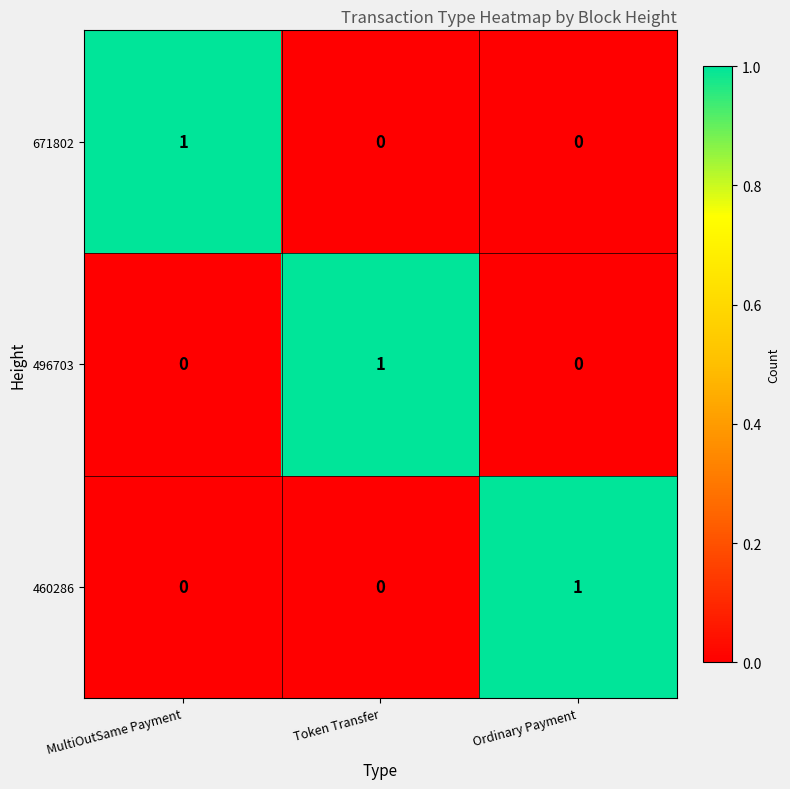

Count the 671802 values in the range 0 to 1.

3